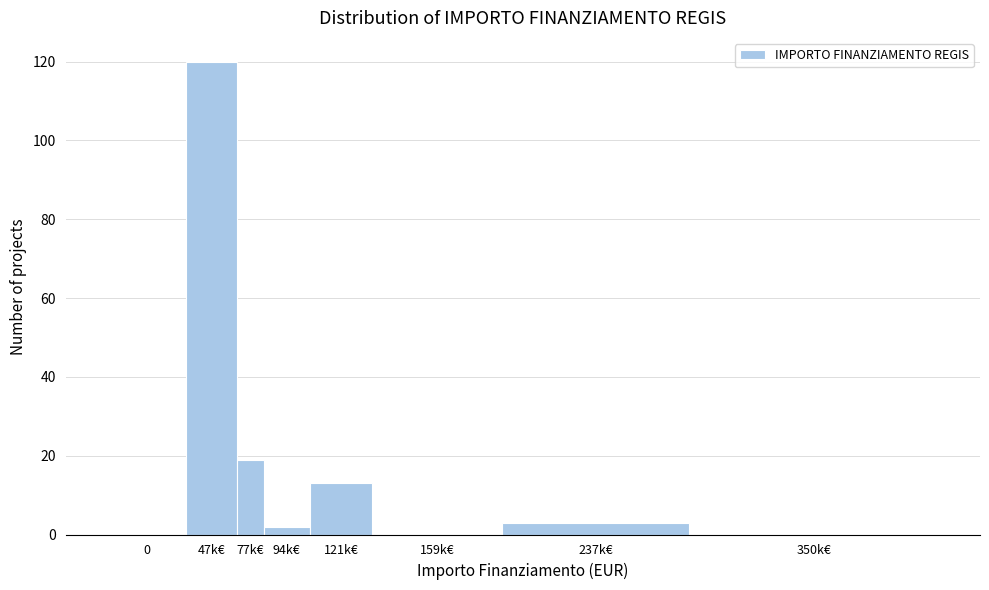

Reading right to left, list all the values displayed in this chart.

350k€=0	237k€=3	159k€=0	121k€=13	94k€=2	77k€=19	47k€=120	0=0